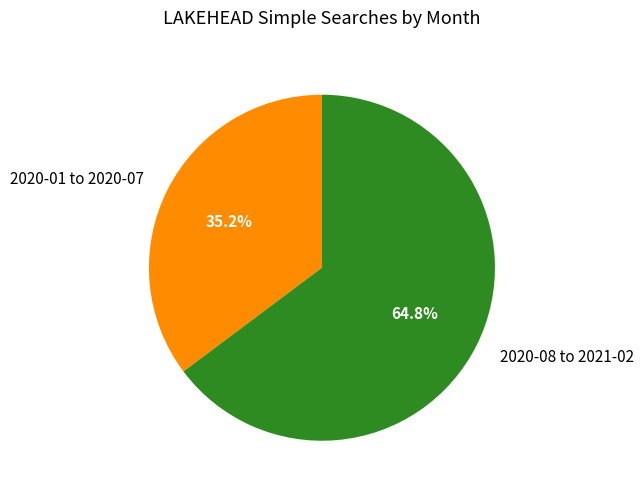

What is the smallest slice in the pie chart?

2020-01 to 2020-07